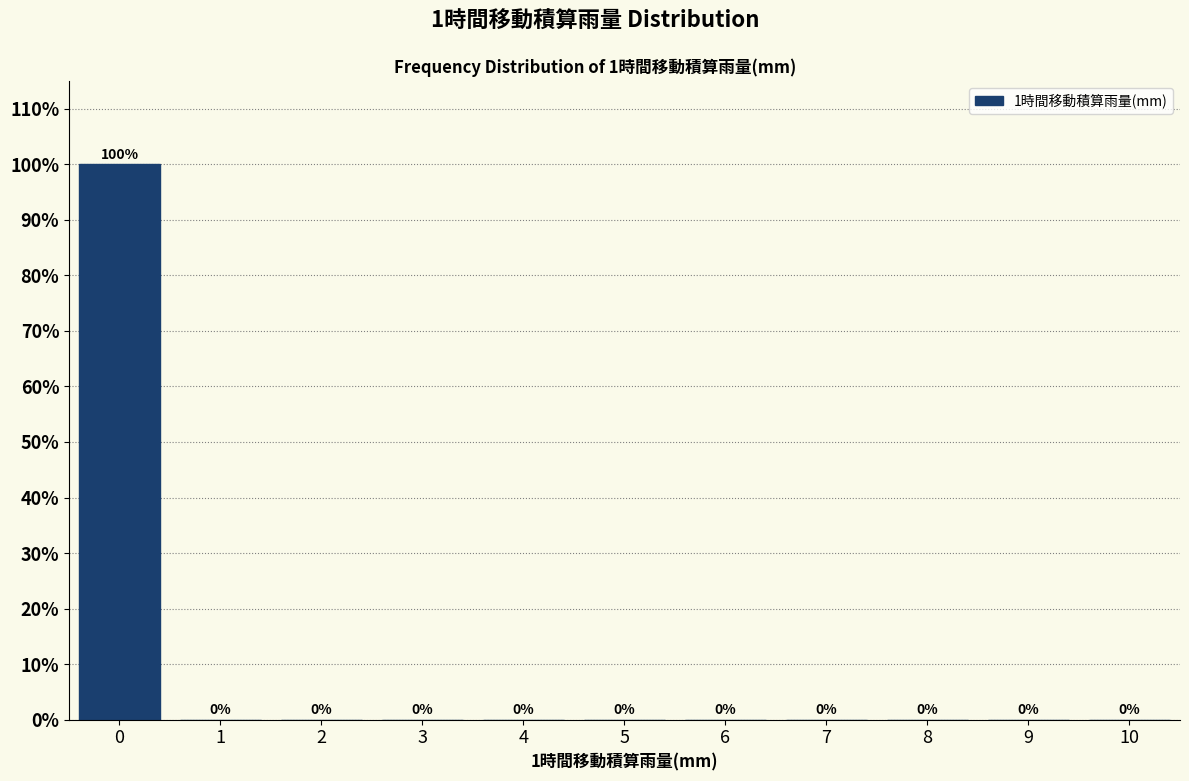

Reading left to right, what are all the values shown in this chart?

0=100	1=0	2=0	3=0	4=0	5=0	6=0	7=0	8=0	9=0	10=0